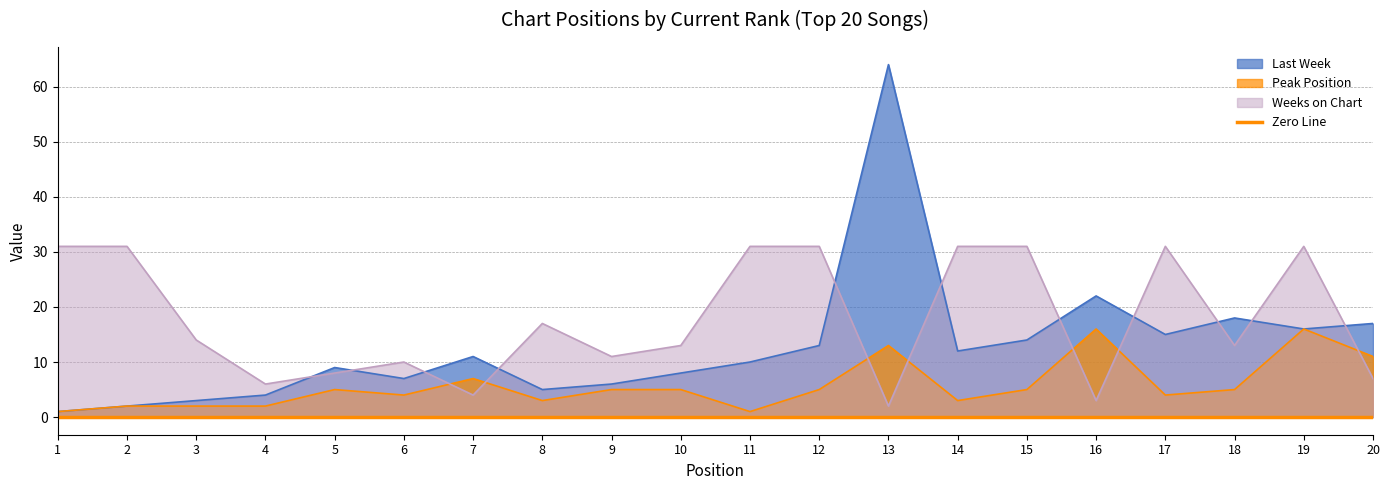

What is the average value of the Peak Position series?

6